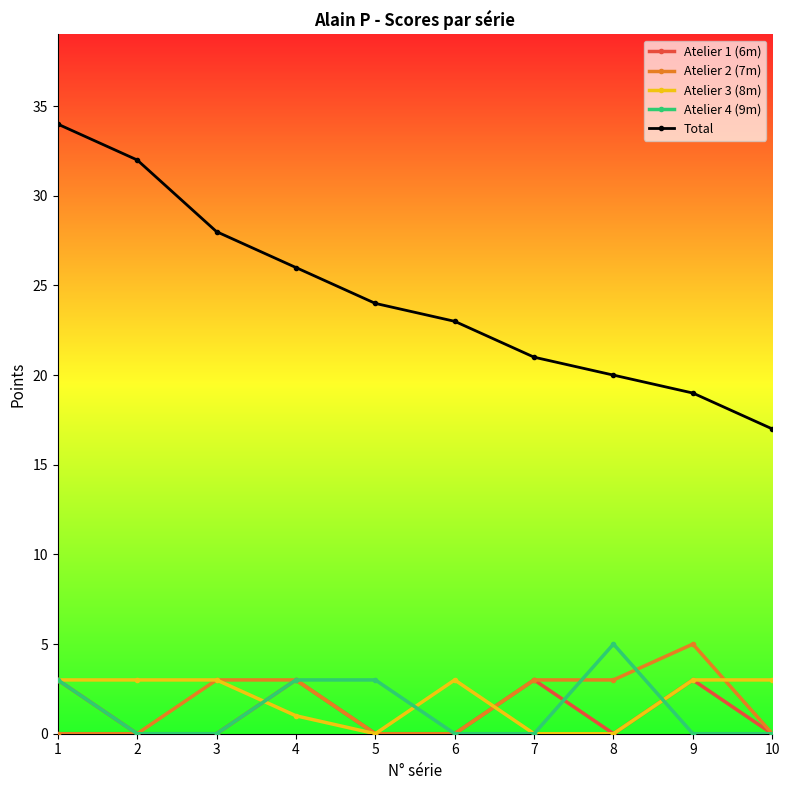

Which series has the widest spread of values?

Total